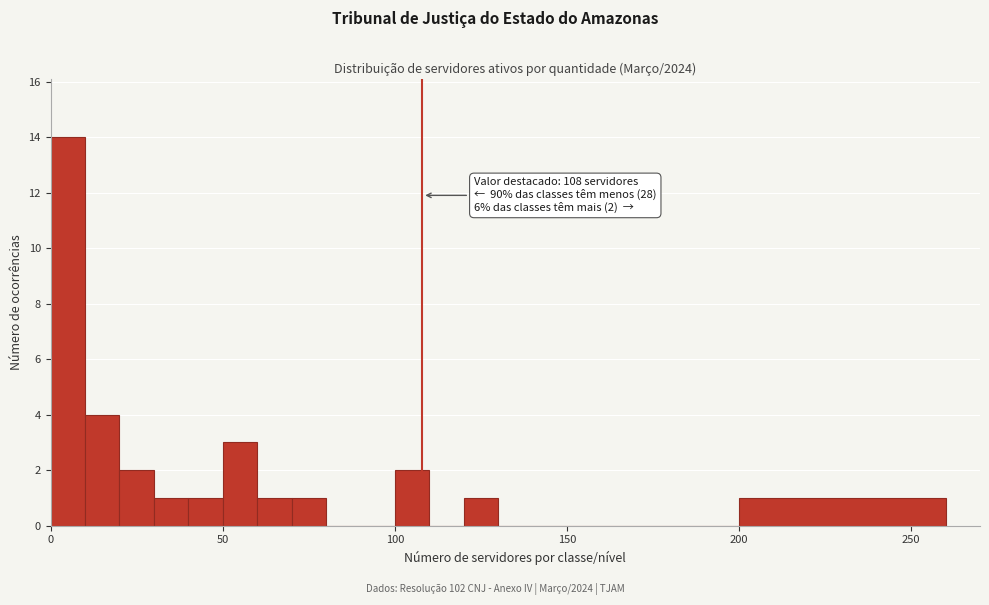

Read against the x-axis, roughly where is the centre of the tallest bar?

5